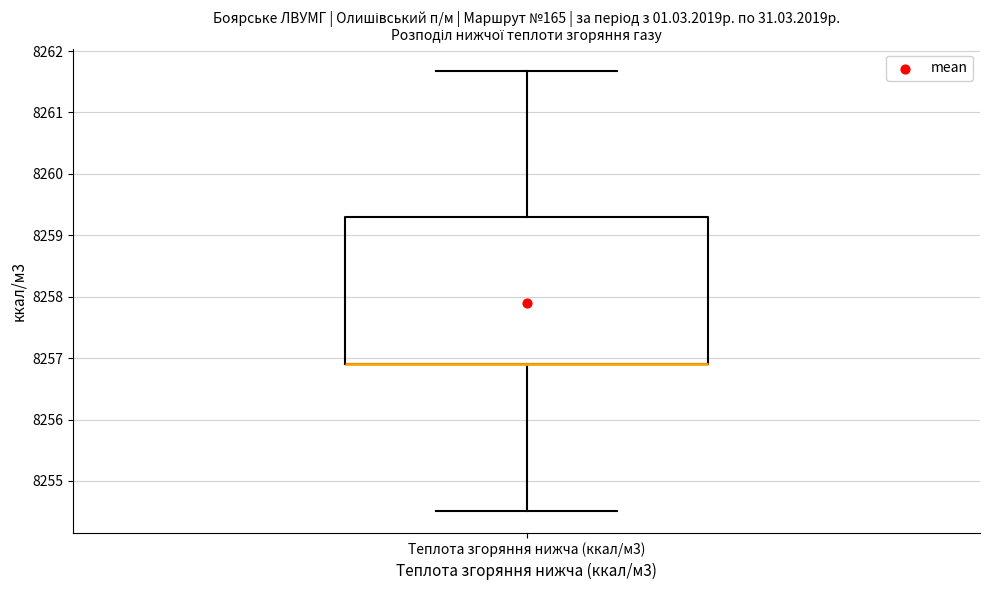

Read this box plot against the y-axis: the position of the median line, the range covered by the box, and the ends of both whiskers. The values are not printed on the chart, so give them approximately, as read against the axis.

median 8256.9 (drawn on the box's lower edge), box 8256.9 to 8259.3, whiskers 8254.5 to 8261.7